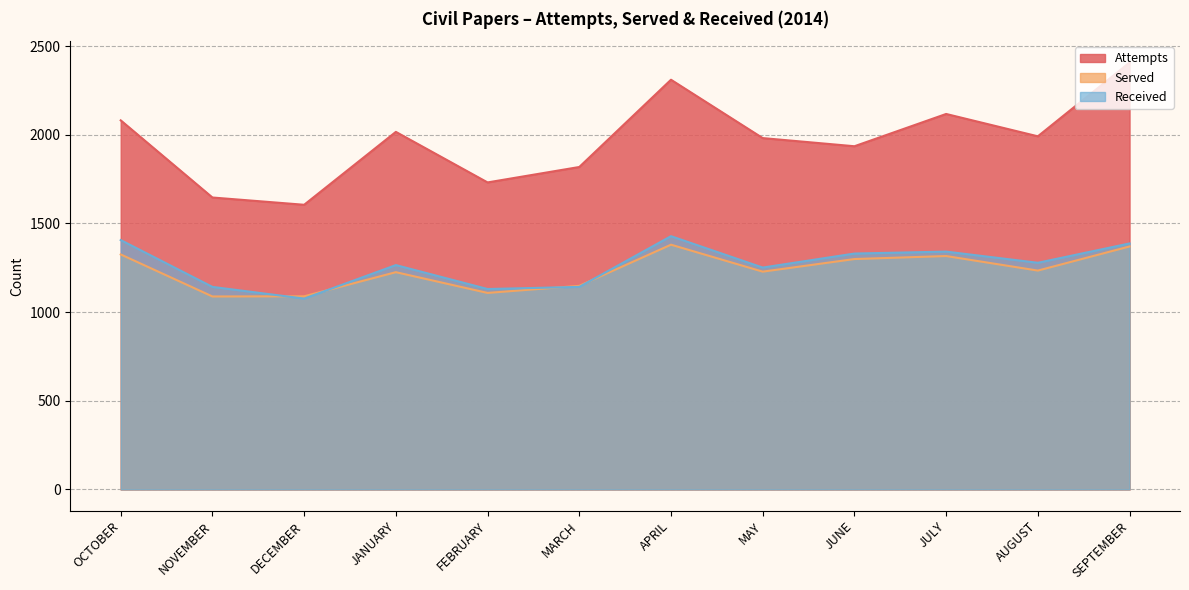

What is the total value across all series at DECEMBER?

3770